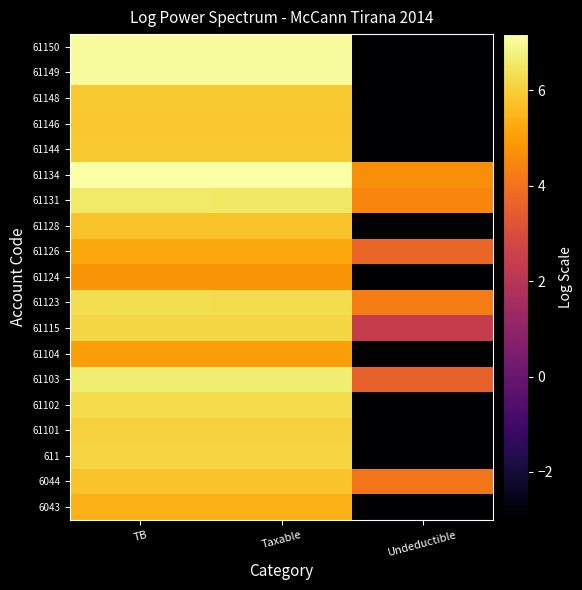

What is the maximum value shown in the chart?

7.2